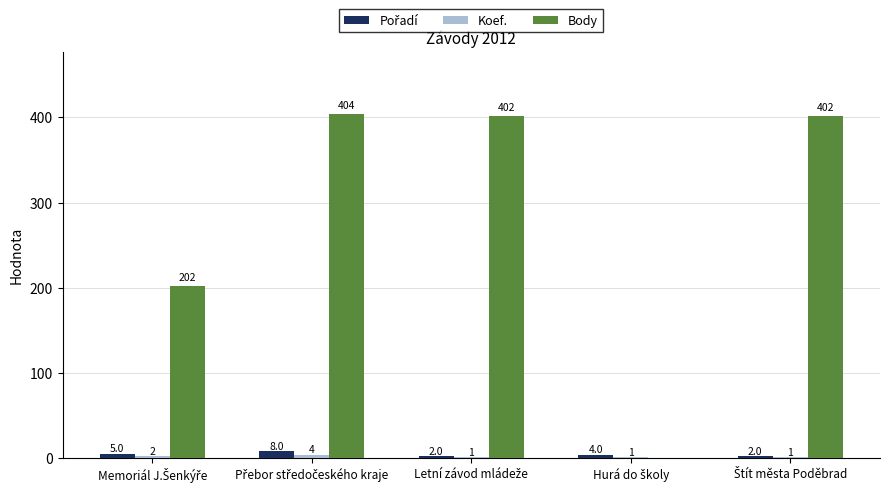

Which series has the largest total across all categories?

Body